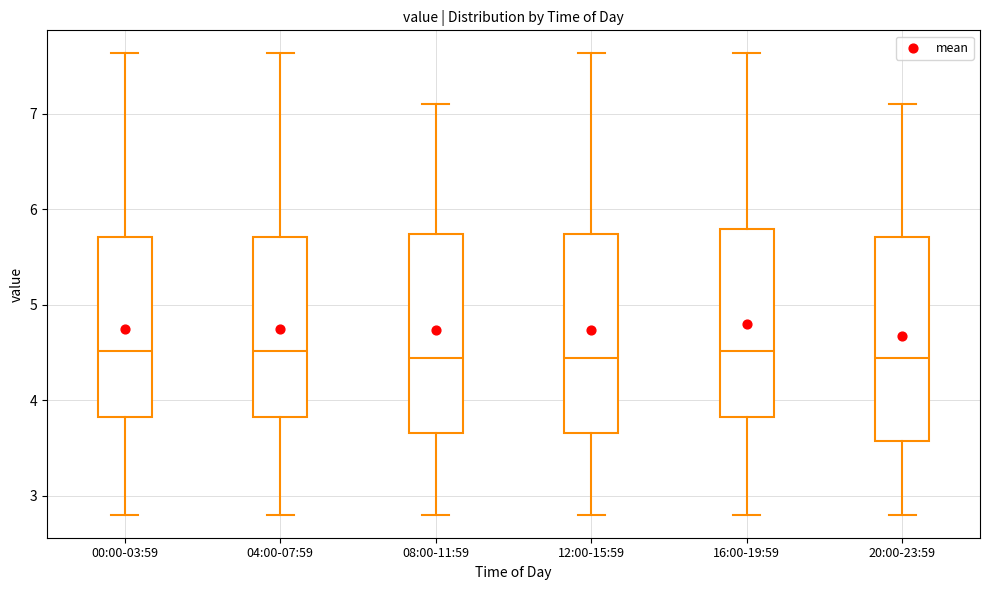

Where does the lower whisker of the box for 16:00-19:59 end on the y-axis? The values are not printed on the chart, so give them approximately, as read against the axis.

2.8